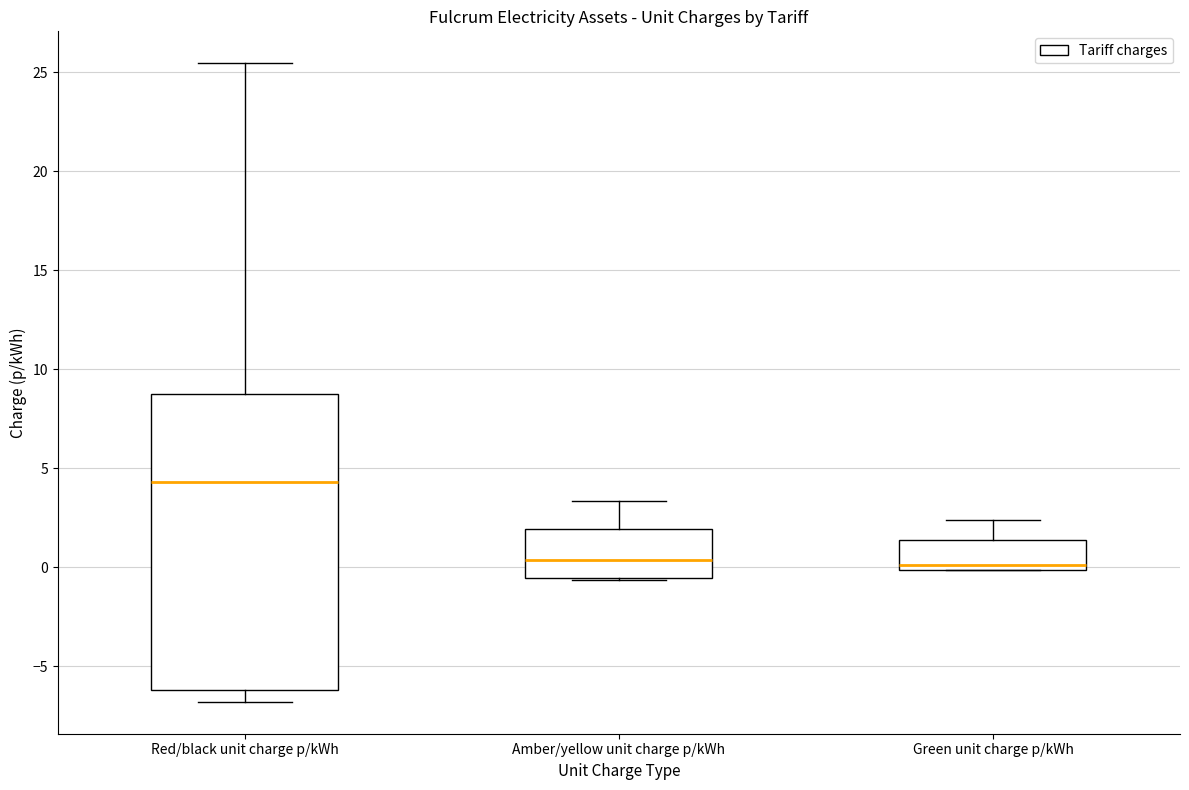

Which box is the tallest, from its lower edge to its upper edge?

Red/black unit charge p/kWh